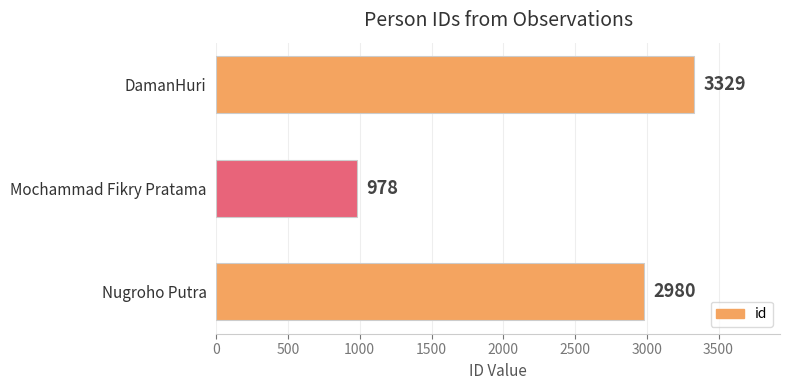

What is the ratio of the value at Mochammad Fikry Pratama to the value at Nugroho Putra?

0.3